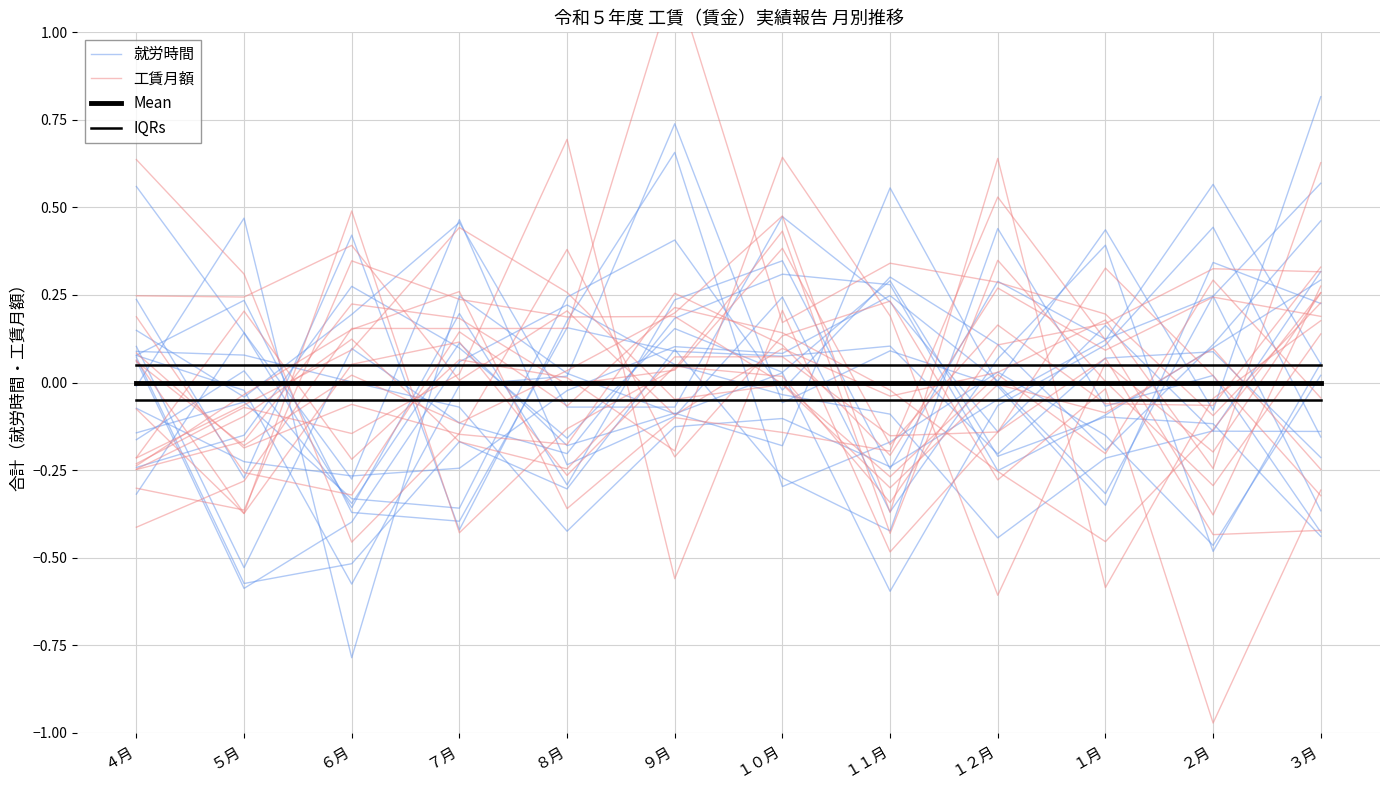

Reading right to left, what are all the values shown in this chart?

就労時間: -0.1	-0.1	0.2	-0.1	0.2	0.5	-0.1	-0.1	0.5	0.2	-0.0	0.1
工賃月額: 0.3	-0.1	-0.5	-0.3	-0.0	0.1	0.2	-0.1	0.1	-0.3	-0.3	0.2
Mean: 0.0	0.0	0.0	0.0	0.0	0.0	0.0	0.0	0.0	0.0	0.0	0.0
IQRs: 0.1	0.1	0.1	0.1	0.1	0.1	0.1	0.1	0.1	0.1	0.1	0.1